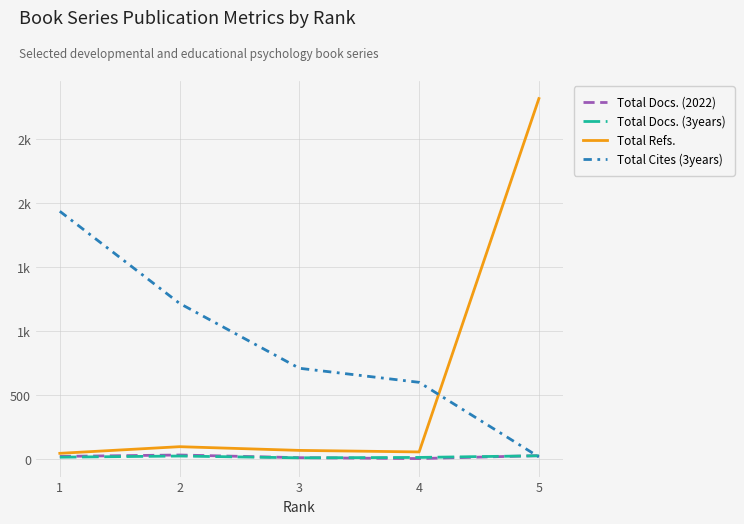

Where is Total Refs. nearest to the value 1431?

2